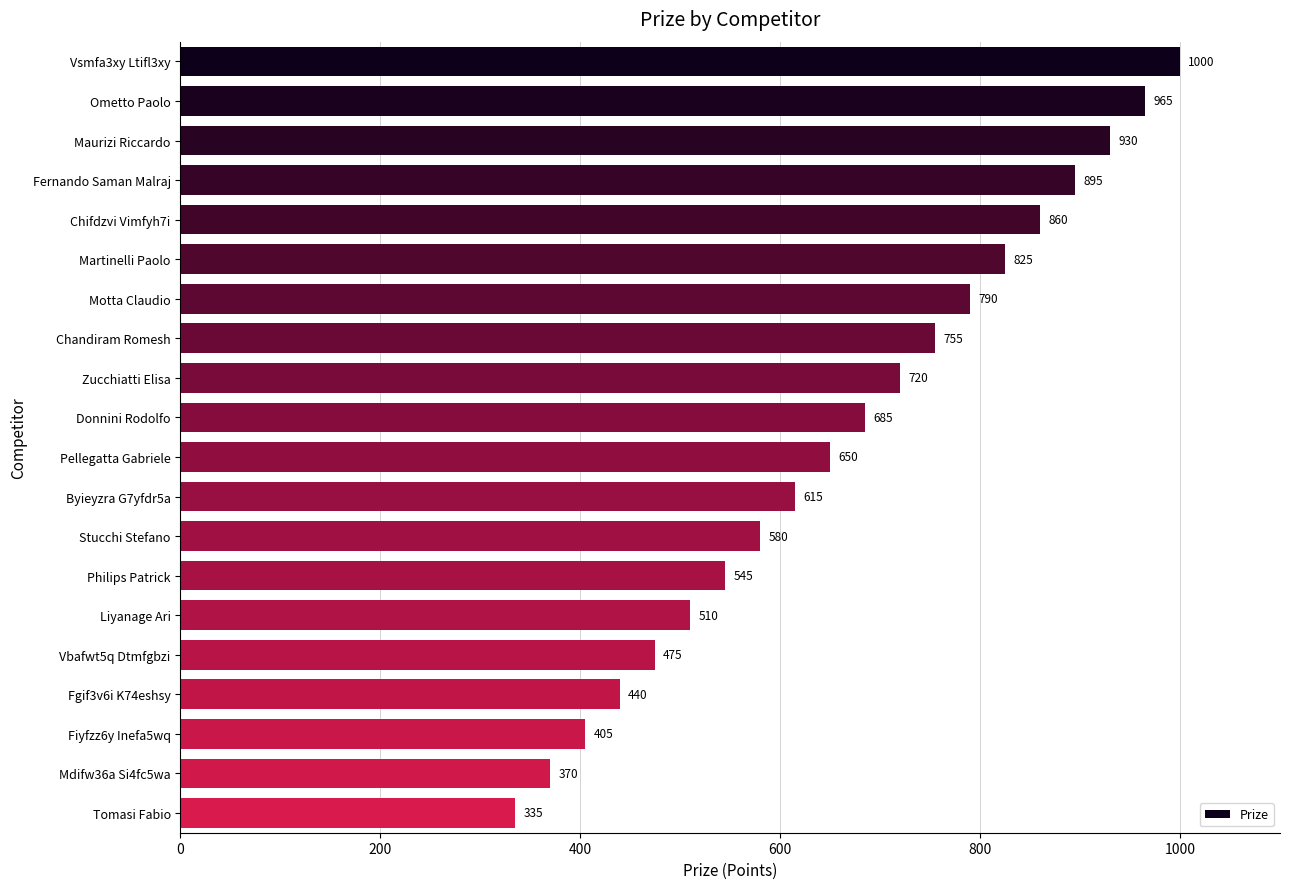

What is the value of the 2nd bar from the top?

965